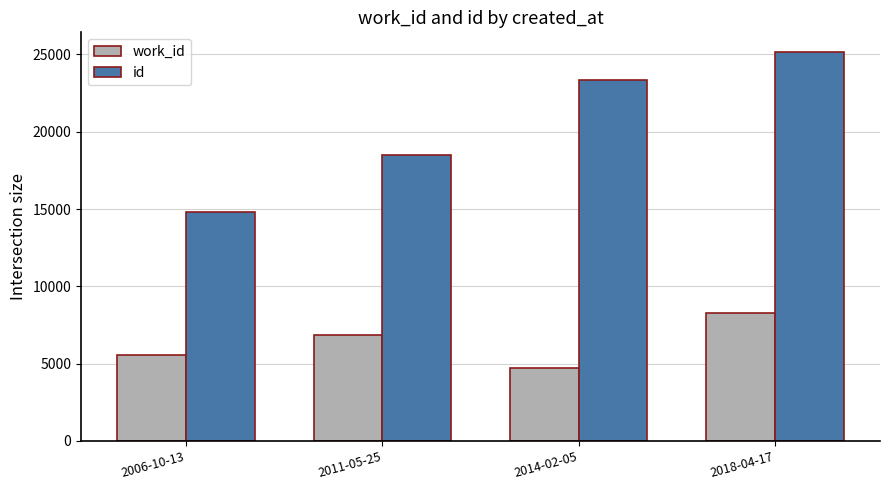

Is it true that id equals 18506 at 2011-05-25?

True